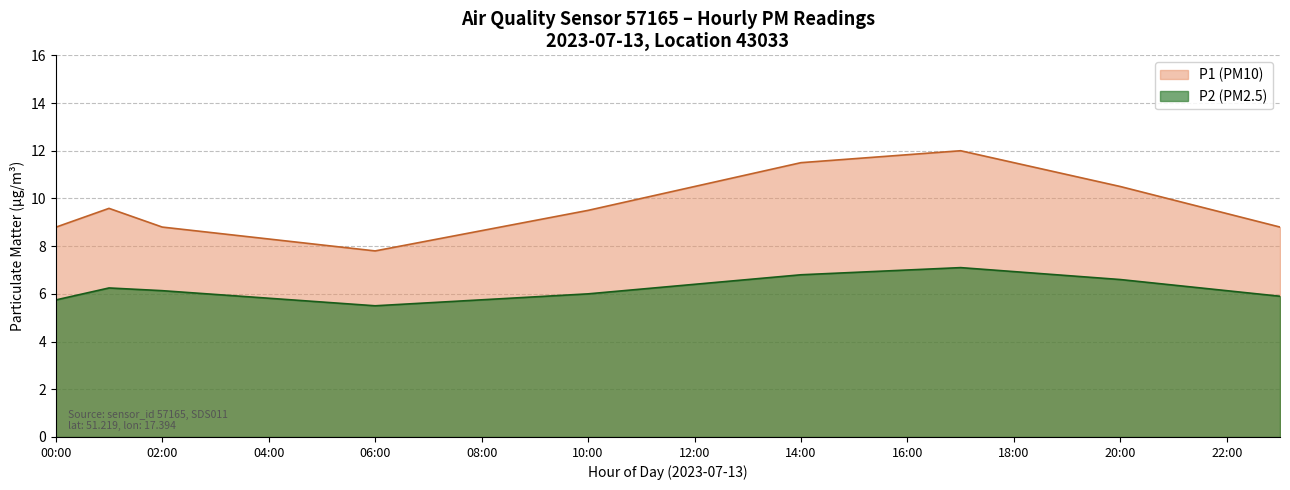

What is the difference between the maximum and minimum values in the P1 (PM10) series?

4.2